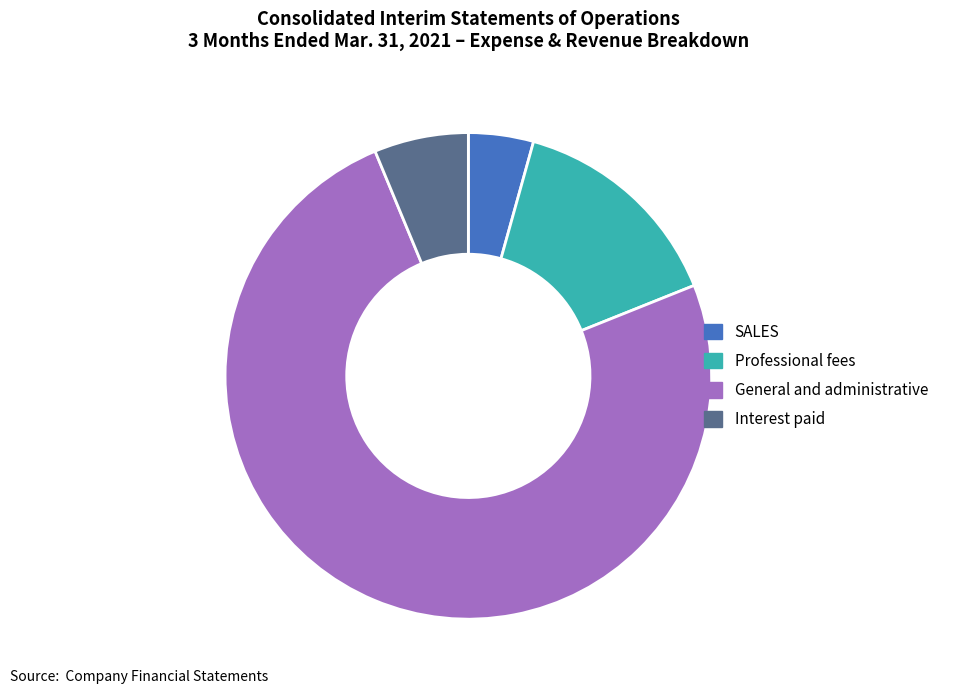

Rank the categories by value from highest to lowest.

General and administrative, Professional fees, Interest paid, SALES